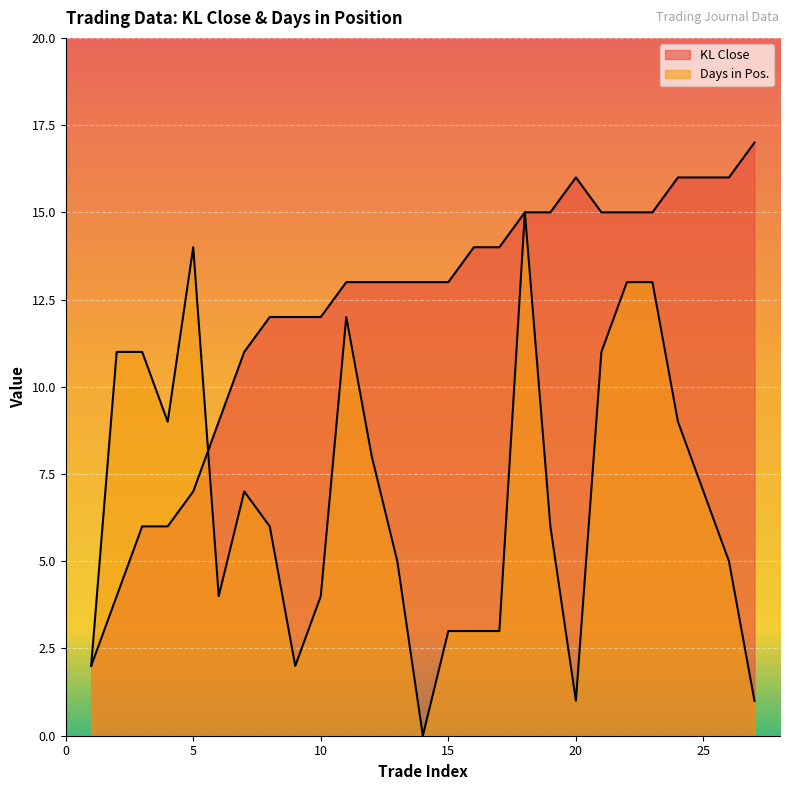

What is the spread (max minus min) of values at 25?

9